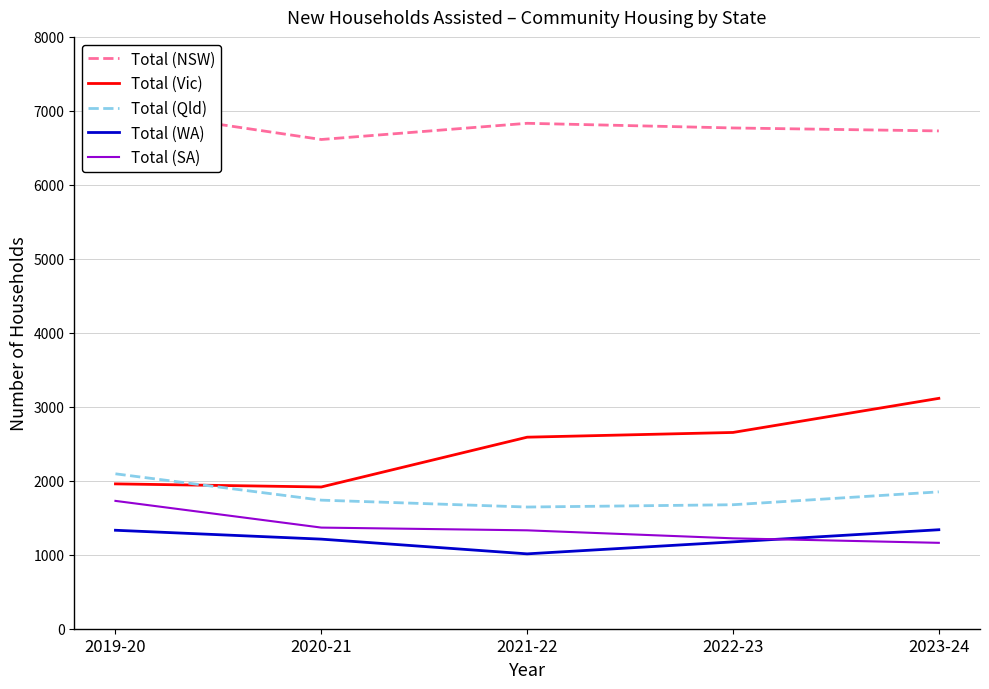

Rank the categories by Total (SA) value from highest to lowest.

2019-20, 2020-21, 2021-22, 2022-23, 2023-24